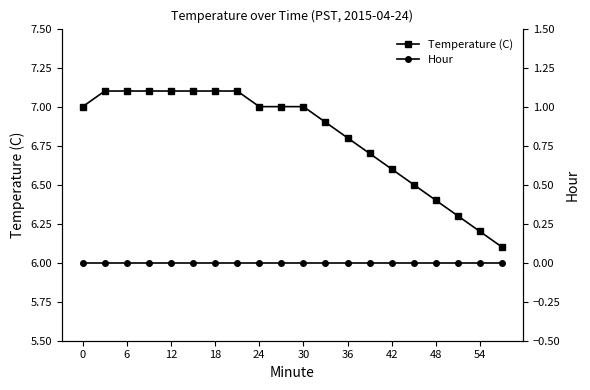

The Temperature (C) series shows 10.0 at 36. True or false?

False